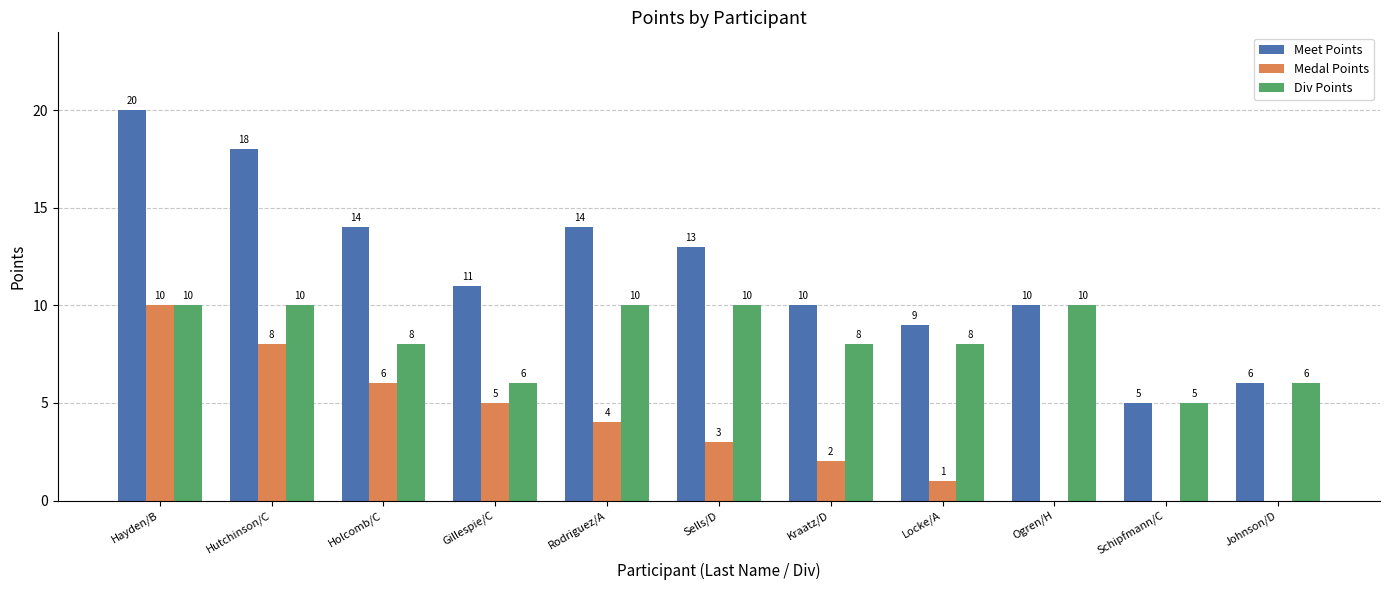

What are all the series names shown in the legend?

Meet Points, Medal Points, Div Points